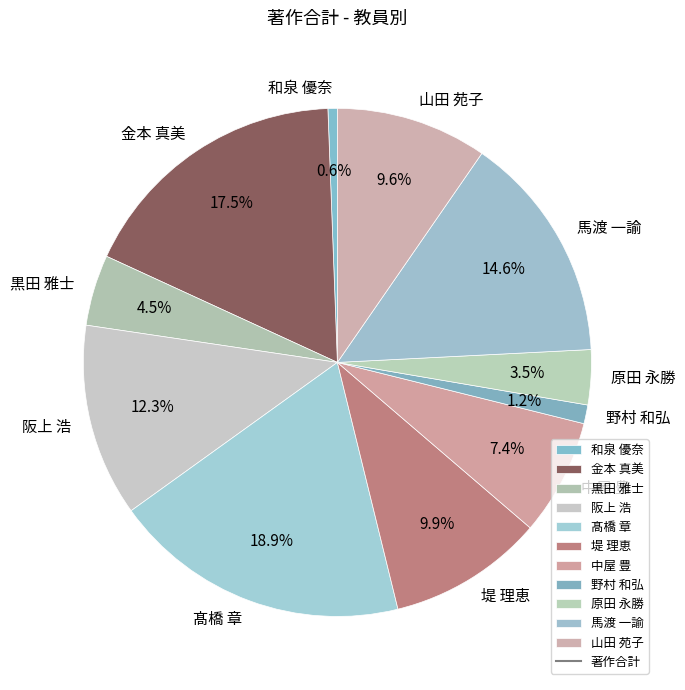

What is the largest slice in the pie chart?

髙橋 章